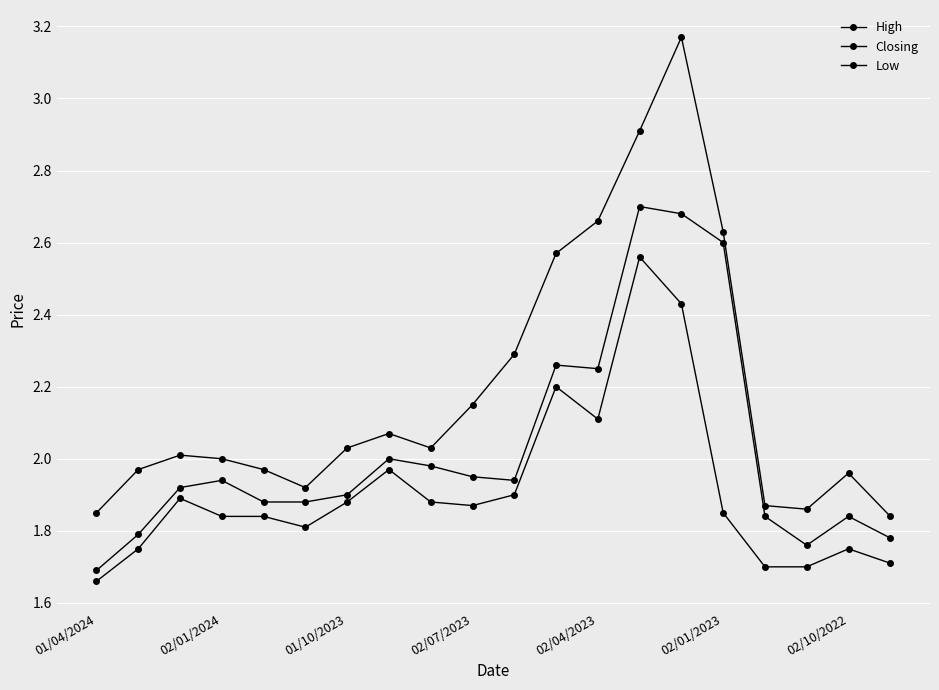

True or false: Closing and High intersect in this chart.

False